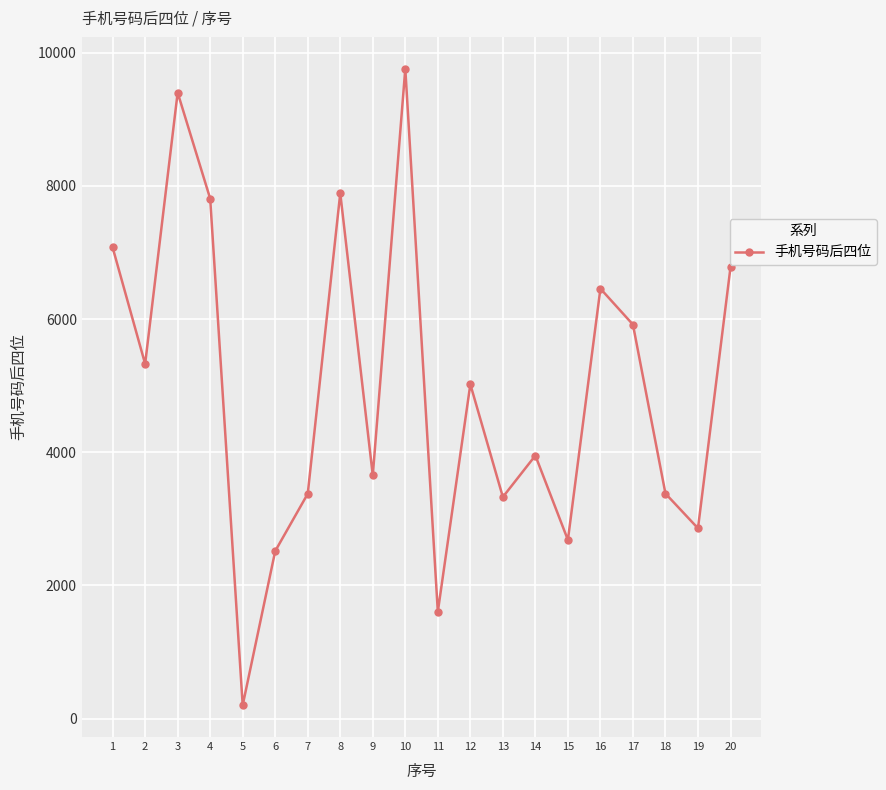

What is the value of the 9th point from the left?

3652